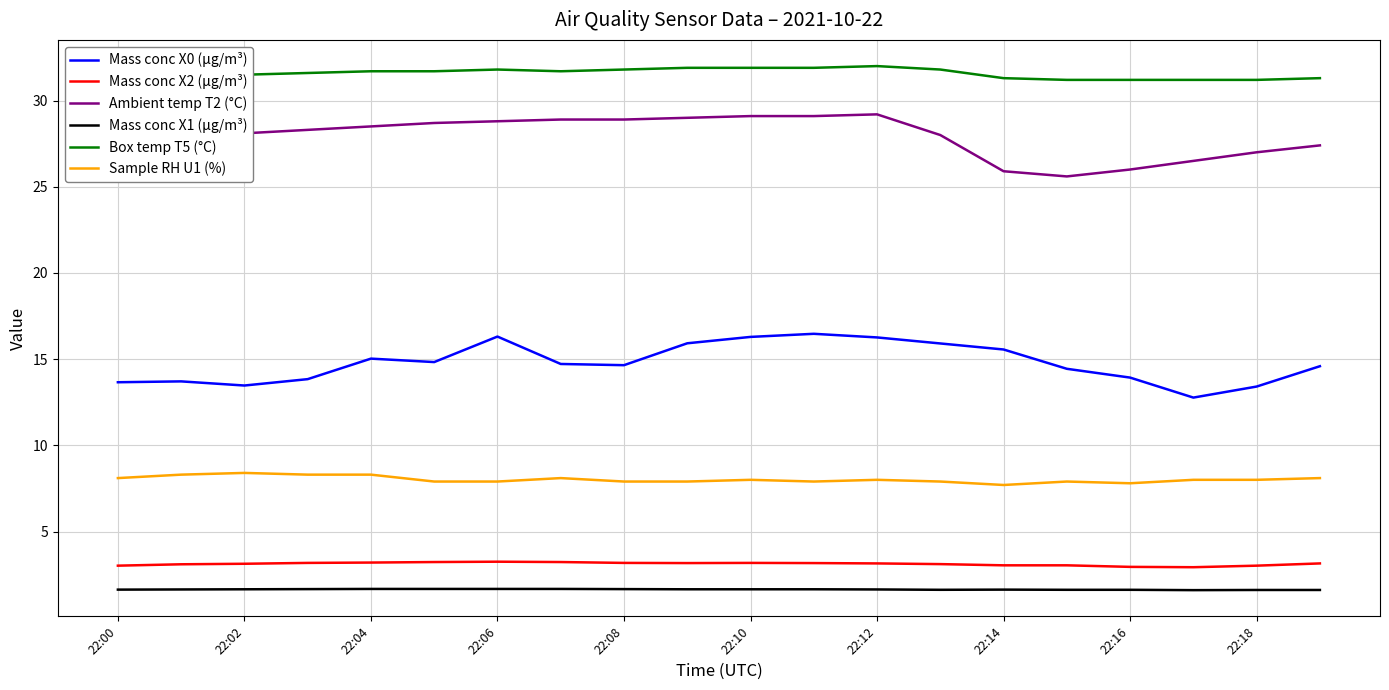

What is the minimum value shown in the chart?

1.6